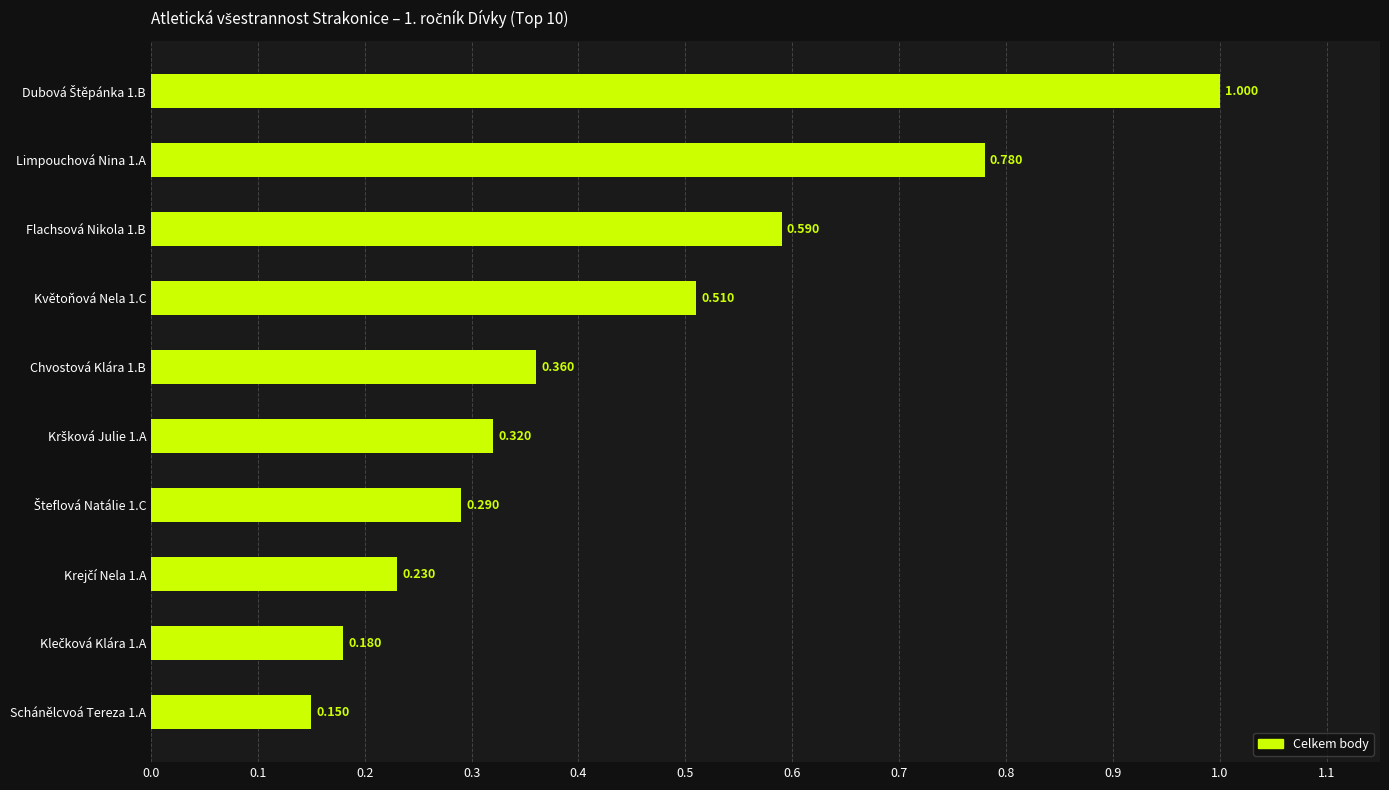

Does the chart contain any negative values?

No